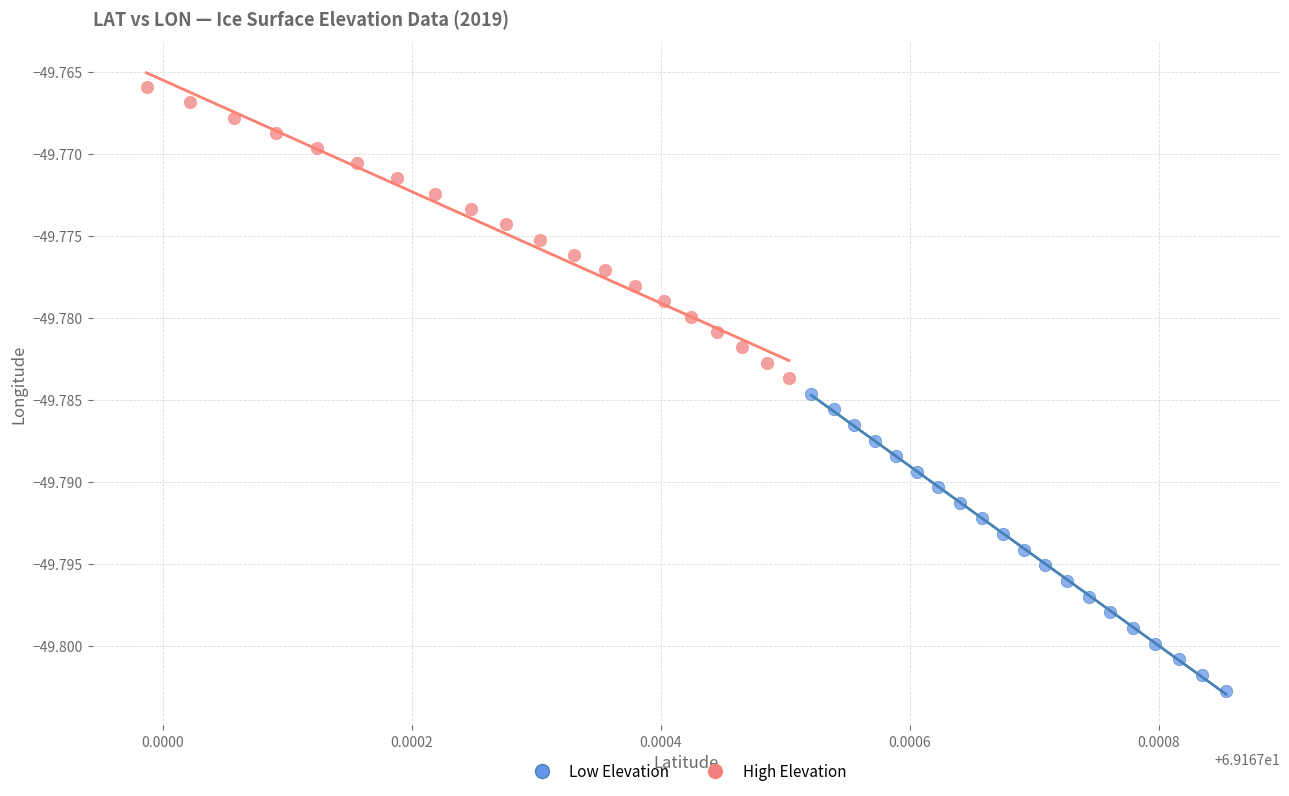

Which series contains the lowest Y value?

Low Elevation